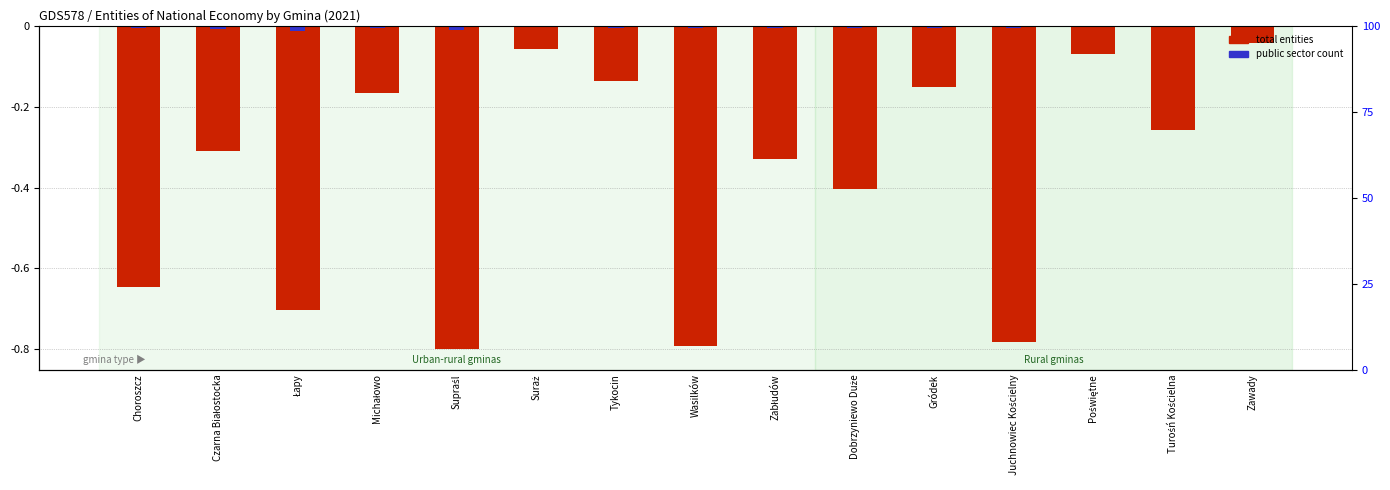

What is the label of the 3rd bar from the right?

Poświętne